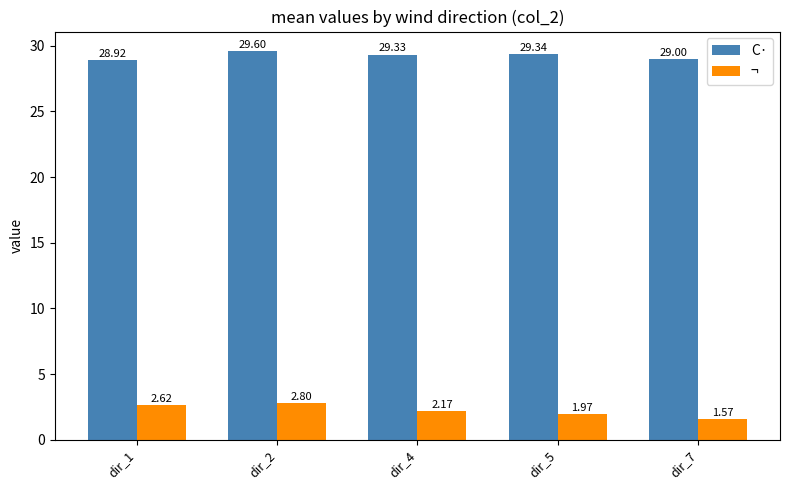

Where does the ¬ series first go above 2?

dir_1